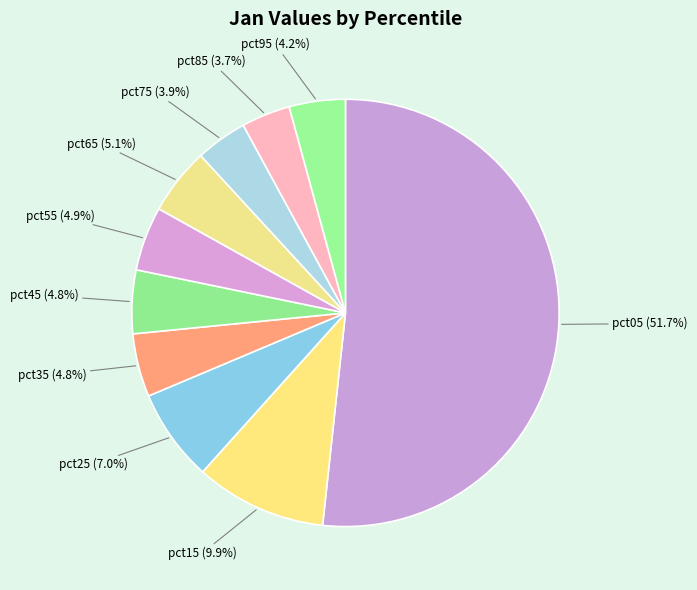

How much of the chart is everything except pct95?

95.8%